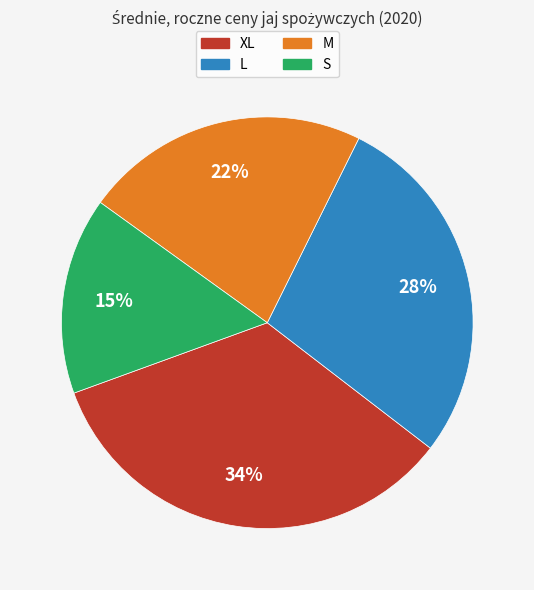

To the nearest percent, what is the difference between the largest and smallest slice percentages?

19%